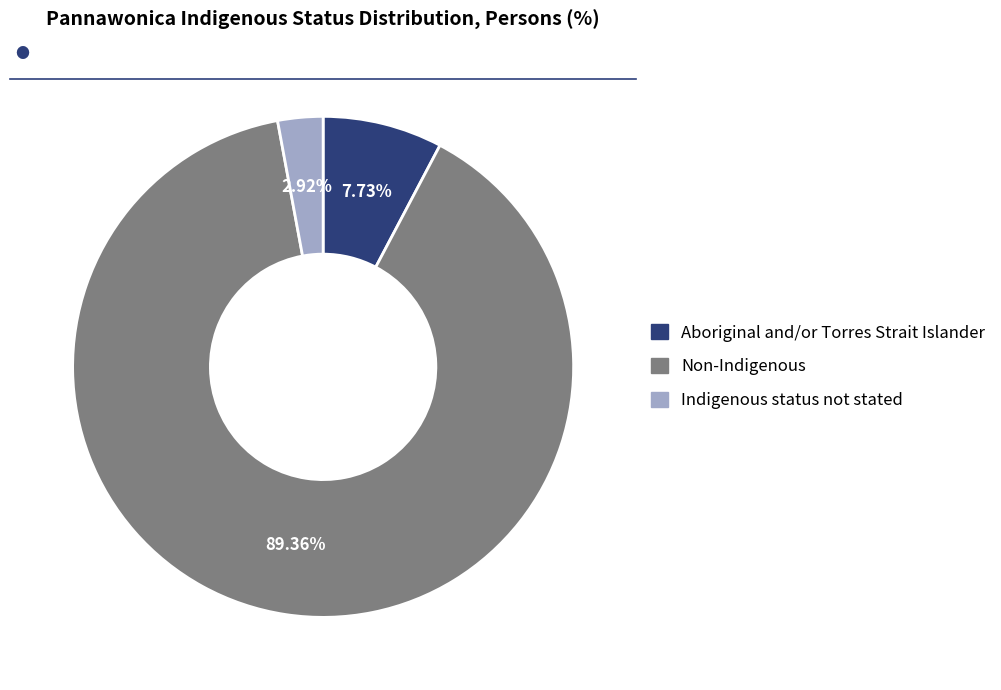

Approximately how many times larger is the value at Aboriginal and/or Torres Strait Islander compared to Indigenous status not stated?

2.6